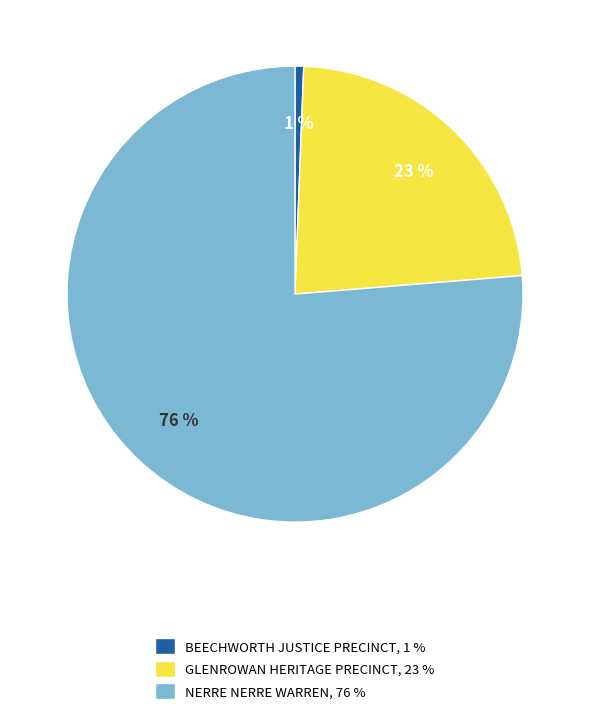

Which category has the smallest portion of the pie?

BEECHWORTH JUSTICE PRECINCT